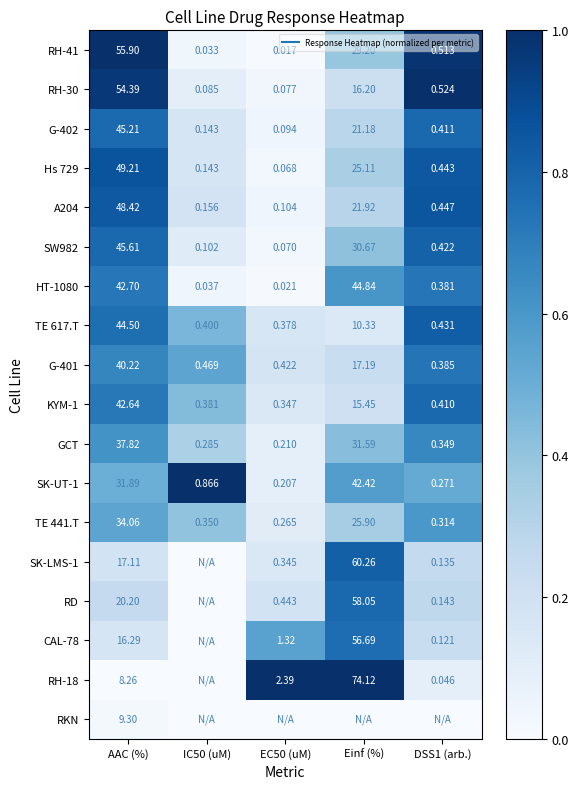

Is the value of HT-1080 at EC50 (uM) greater than the value of TE 441.T at Einf (%)?

No